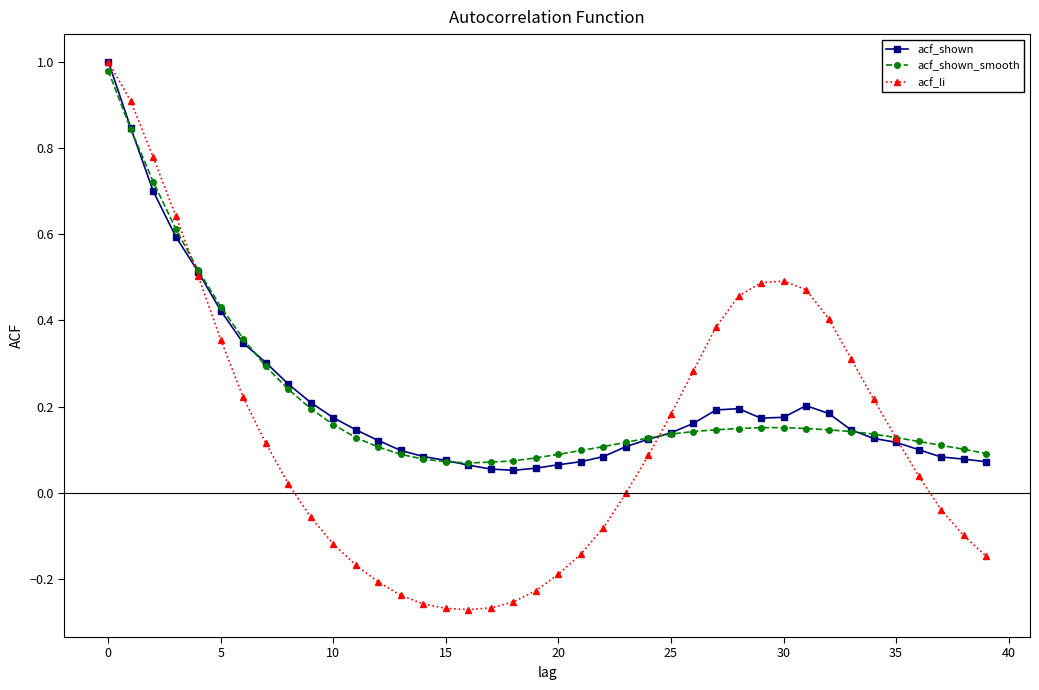

Which series has the largest range (max minus min)?

acf_li